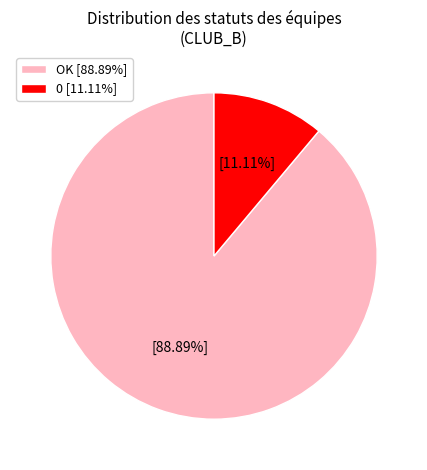

Is the sum of 0 [11.11%] and OK [88.89%] greater than half?

Yes